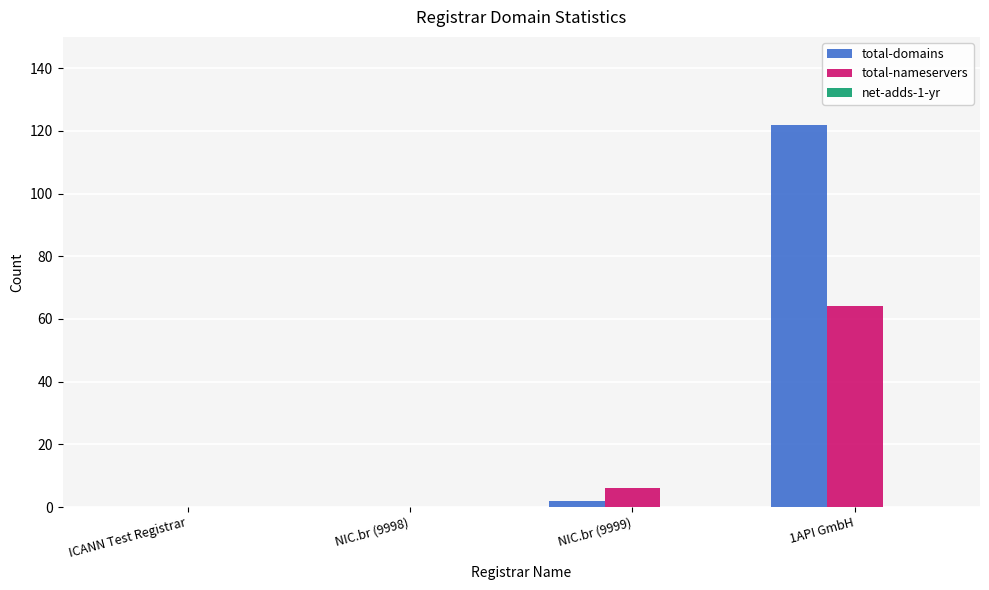

Is the value of total-nameservers at 1API GmbH greater than the value of total-domains at ICANN Test Registrar?

Yes